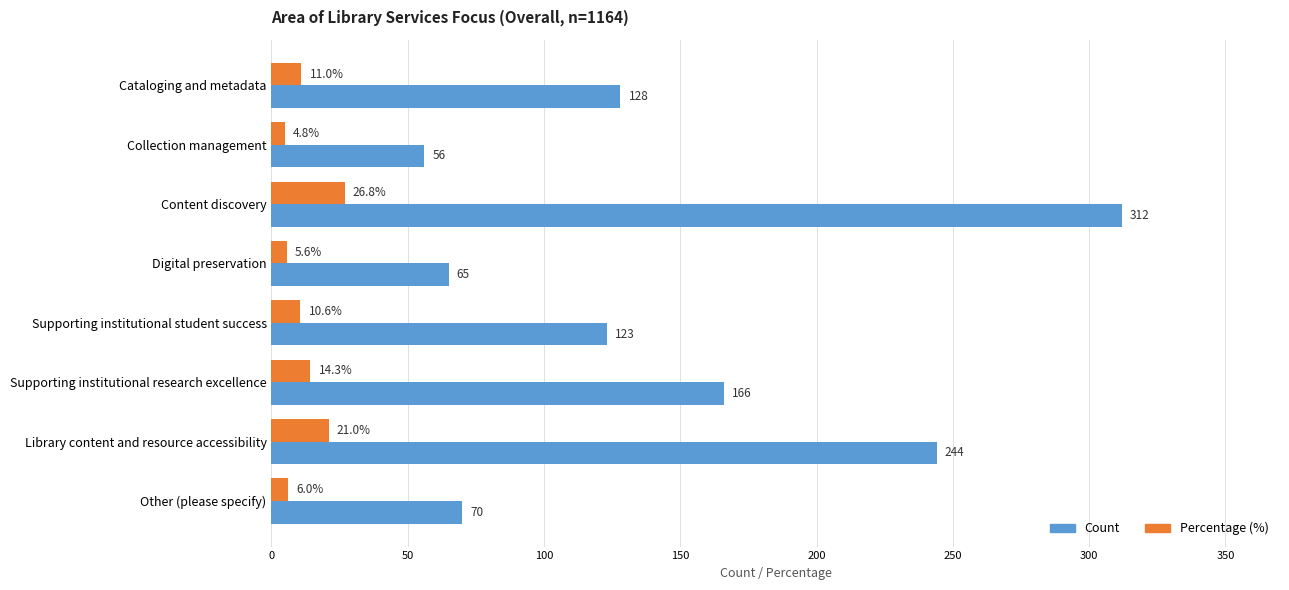

Which series has the largest total across all categories?

Count